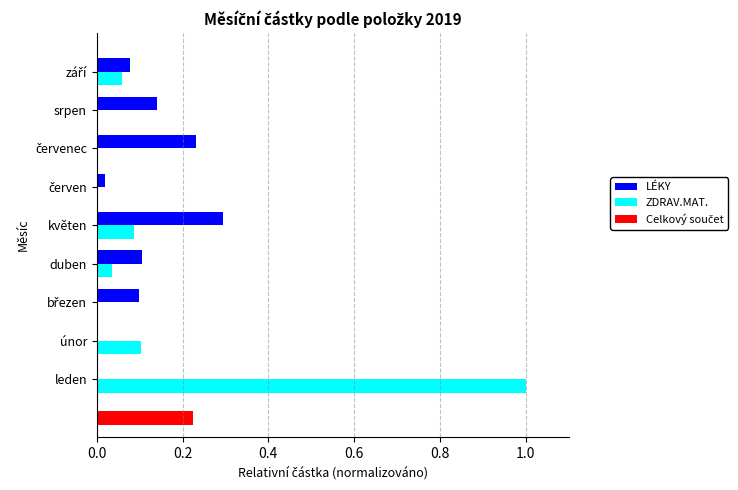

The ZDRAV.MAT. series shows 0.5 at leden. True or false?

False